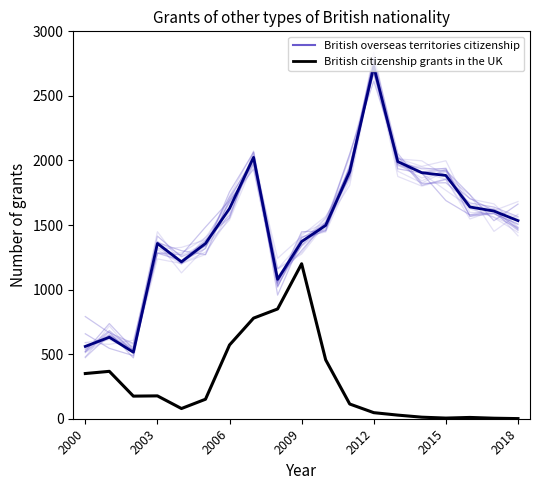

What is the value of the British overseas territories citizenship point at the 19th from the left?

1479.5